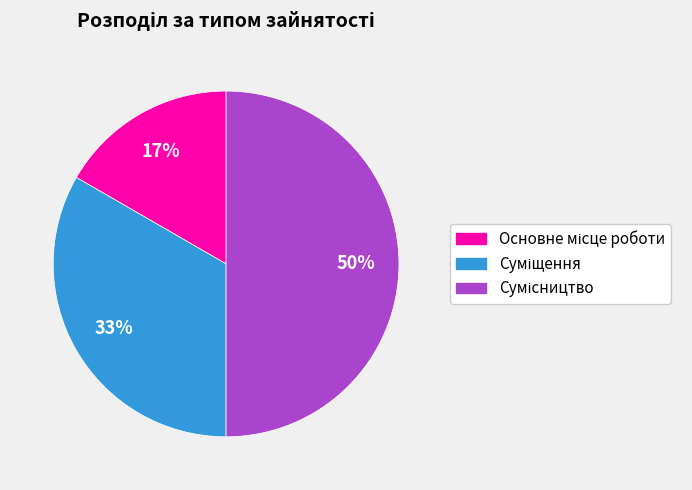

To the nearest percent, what is the average slice percentage?

33%